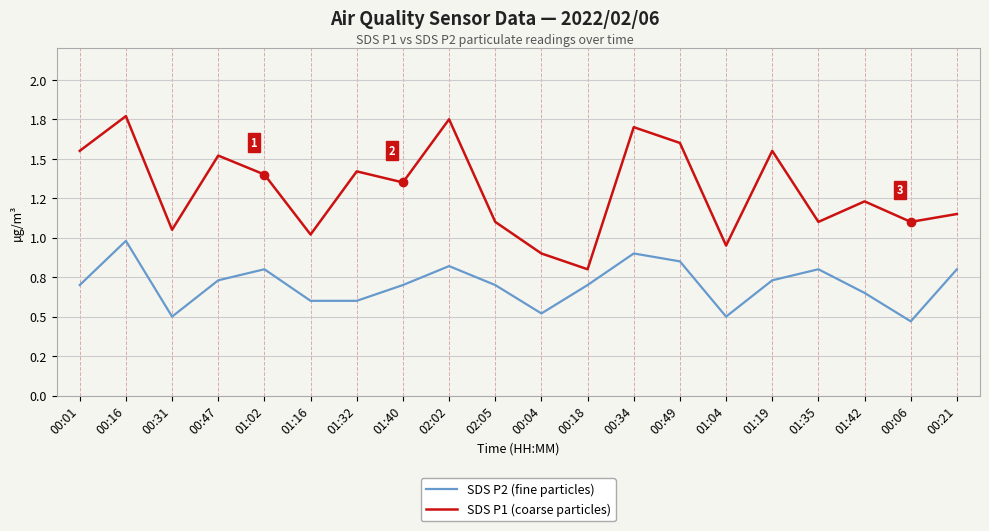

True or false: SDS P2 (fine particles) and SDS P1 (coarse particles) cross at least once.

False